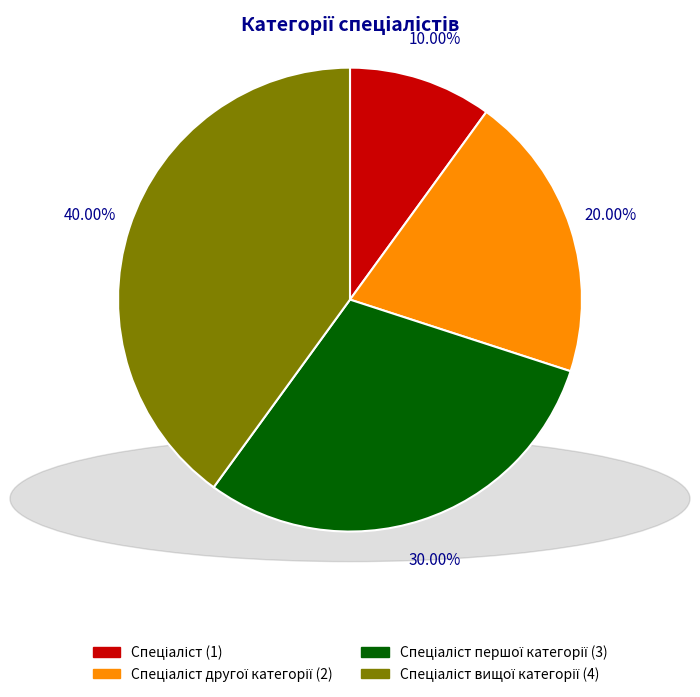

Is there any slice that represents more than half of the pie?

No